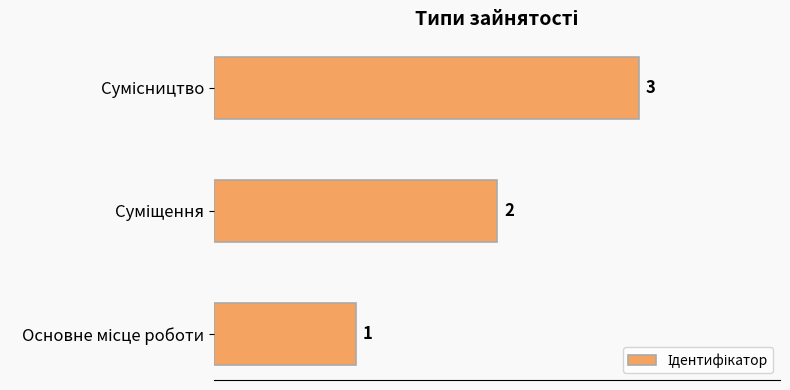

What is the average value?

2